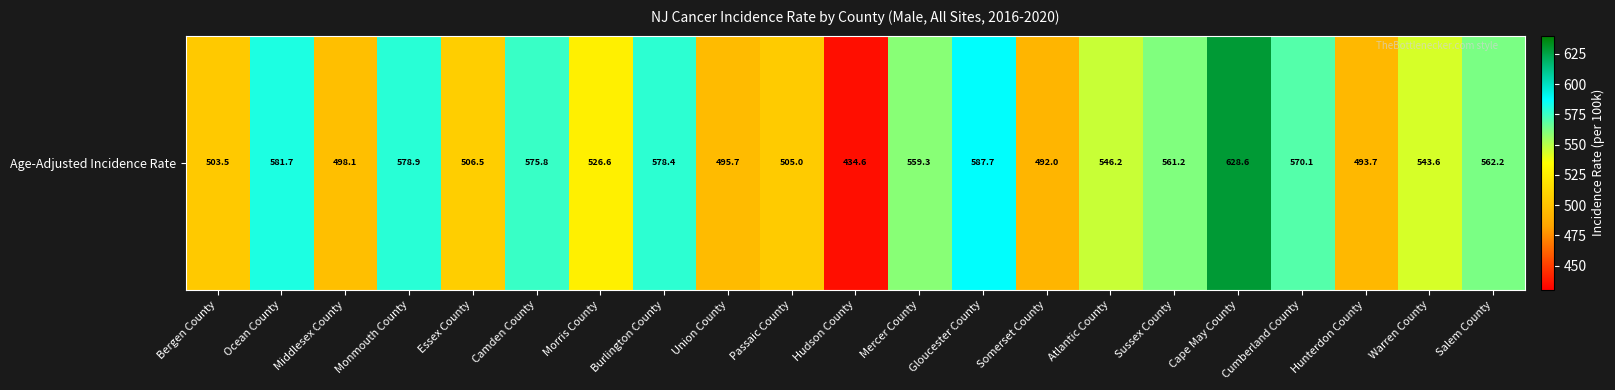

The chart shows a value of 866.0 at Union County. True or false?

False